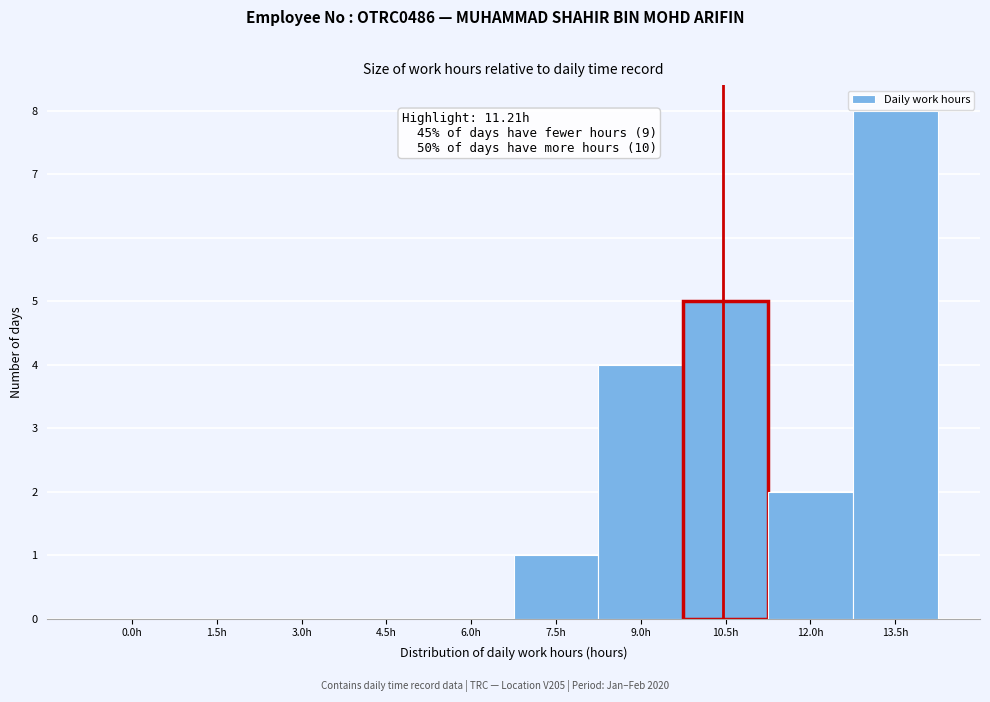

Reading left to right, what are all the values shown in this chart?

0.0h=0	1.5h=0	3.0h=0	4.5h=0	6.0h=0	7.5h=1	9.0h=4	10.5h=5	12.0h=2	13.5h=8